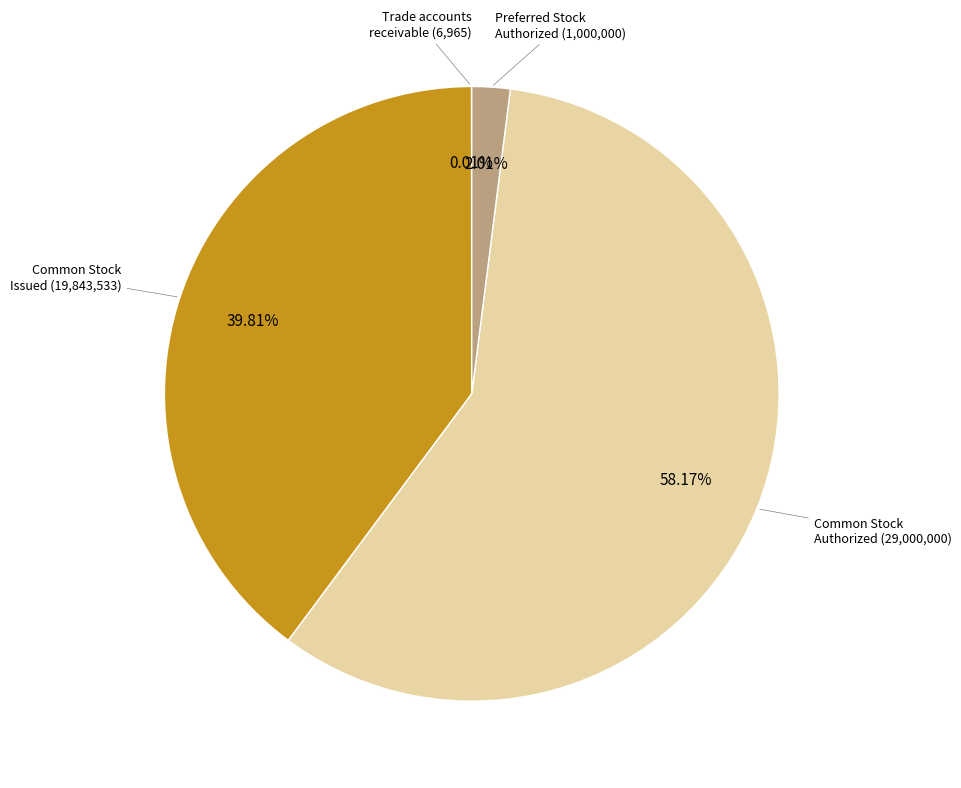

What is the majority slice?

Common Stock Authorized (29,000,000)